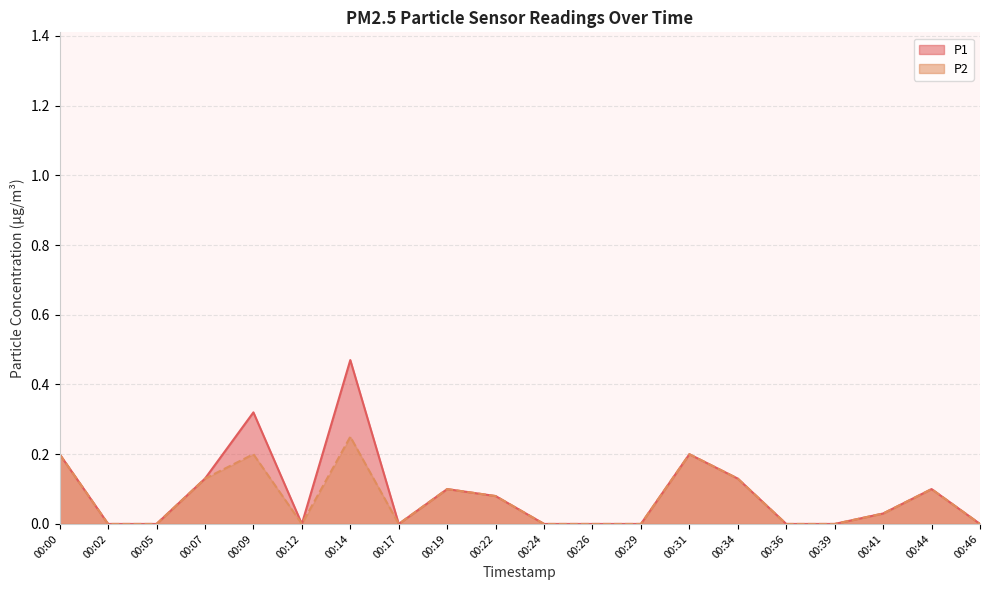

Is the value of P2 at 00:36 greater than the value of P1 at 00:17?

No